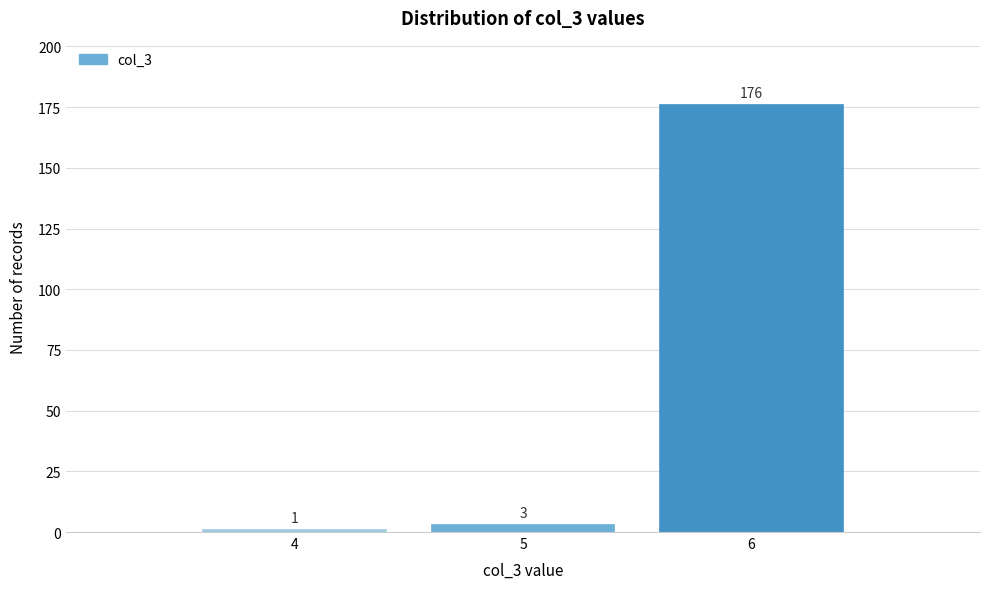

Reading left to right, extract all data points from this chart.

1	3	176